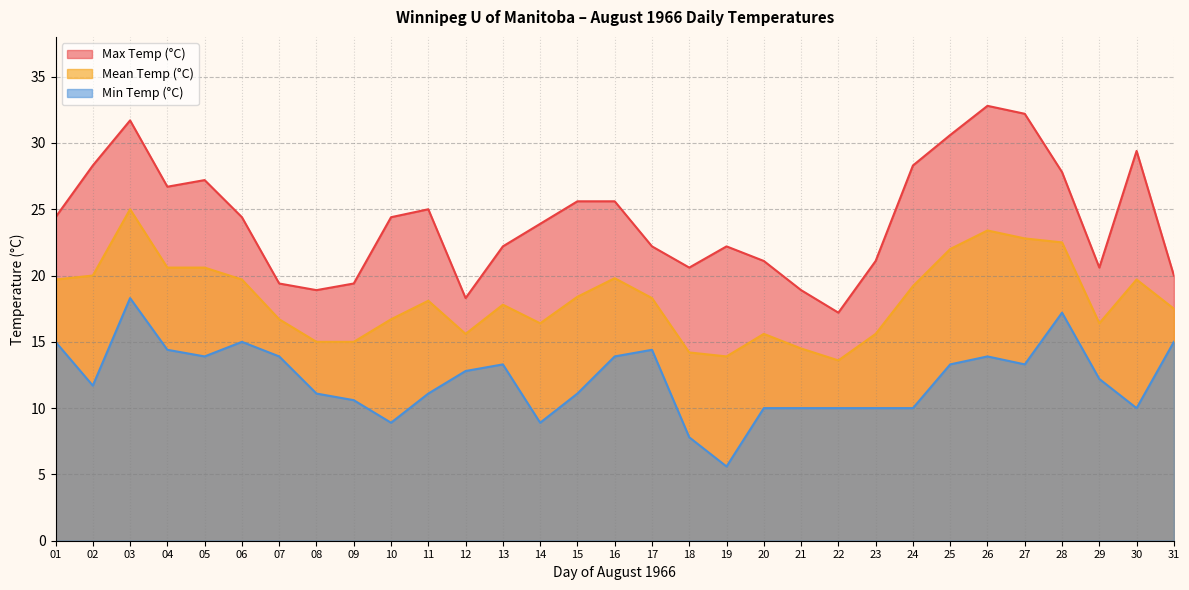

Reading left to right, list all the values displayed in this chart.

Max Temp (°C): 01=24.4	02=28.3	03=31.7	04=26.7	05=27.2	06=24.4	07=19.4	08=18.9	09=19.4	10=24.4	11=25.0	12=18.3	13=22.2	14=23.9	15=25.6	16=25.6	17=22.2	18=20.6	19=22.2	20=21.1	21=18.9	22=17.2	23=21.1	24=28.3	25=30.6	26=32.8	27=32.2	28=27.8	29=20.6	30=29.4	31=20.0
Mean Temp (°C): 01=19.7	02=20.0	03=25.0	04=20.6	05=20.6	06=19.7	07=16.7	08=15.0	09=15.0	10=16.7	11=18.1	12=15.6	13=17.8	14=16.4	15=18.4	16=19.8	17=18.3	18=14.2	19=13.9	20=15.6	21=14.5	22=13.6	23=15.6	24=19.2	25=22.0	26=23.4	27=22.8	28=22.5	29=16.4	30=19.7	31=17.5
Min Temp (°C): 01=15.0	02=11.7	03=18.3	04=14.4	05=13.9	06=15.0	07=13.9	08=11.1	09=10.6	10=8.9	11=11.1	12=12.8	13=13.3	14=8.9	15=11.1	16=13.9	17=14.4	18=7.8	19=5.6	20=10.0	21=10.0	22=10.0	23=10.0	24=10.0	25=13.3	26=13.9	27=13.3	28=17.2	29=12.2	30=10.0	31=15.0